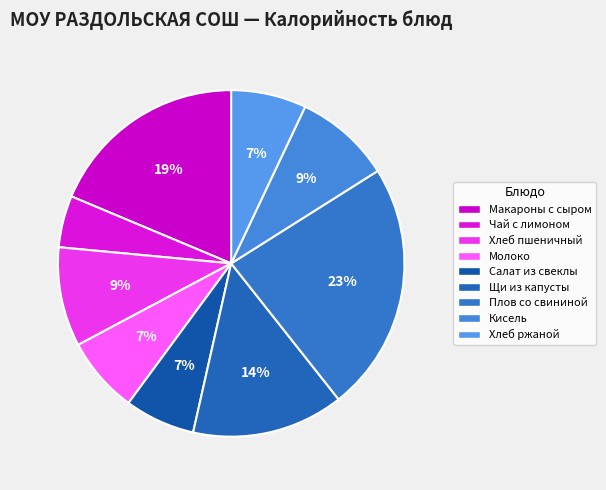

Is there a majority slice in this chart?

No